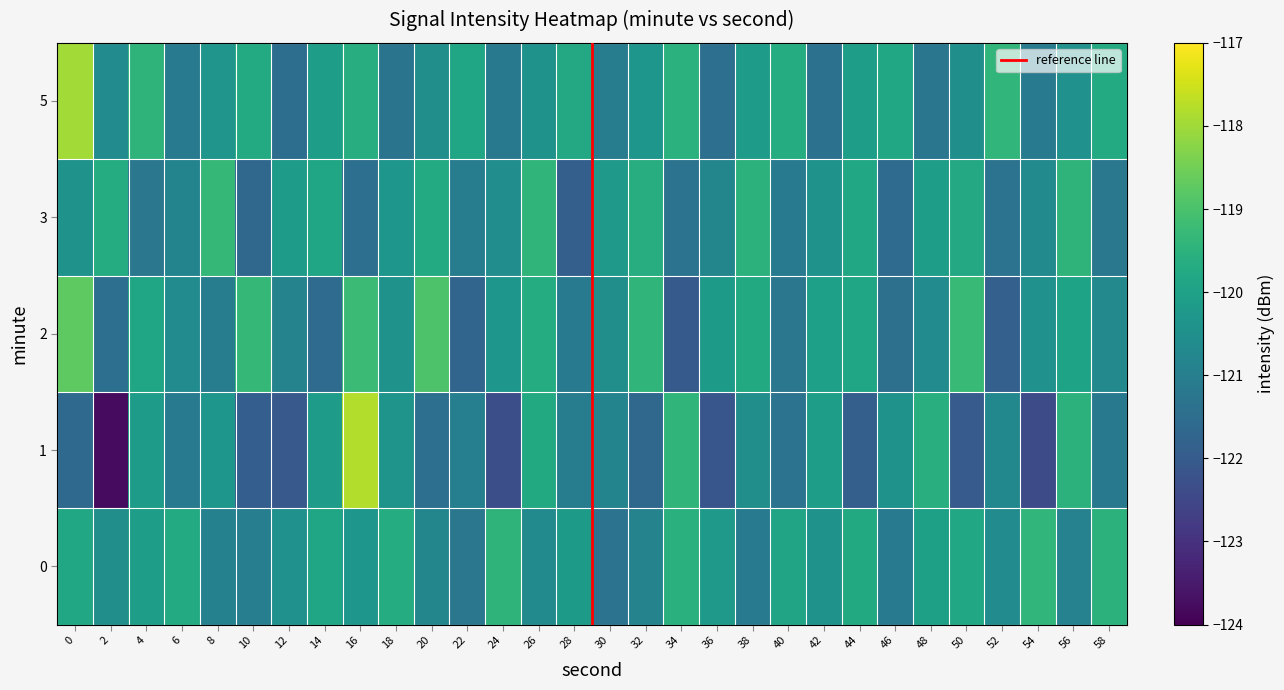

What is the difference between the highest and lowest values at 22?

1.9